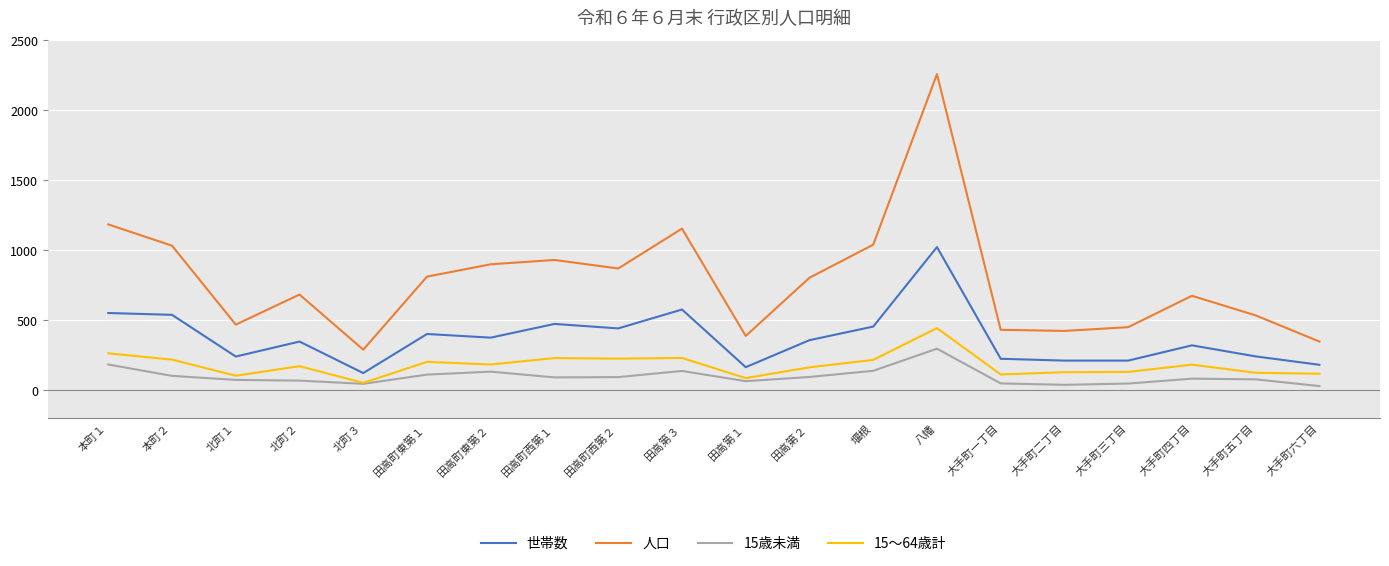

True or false: 人口 and 世帯数 cross at least once.

False